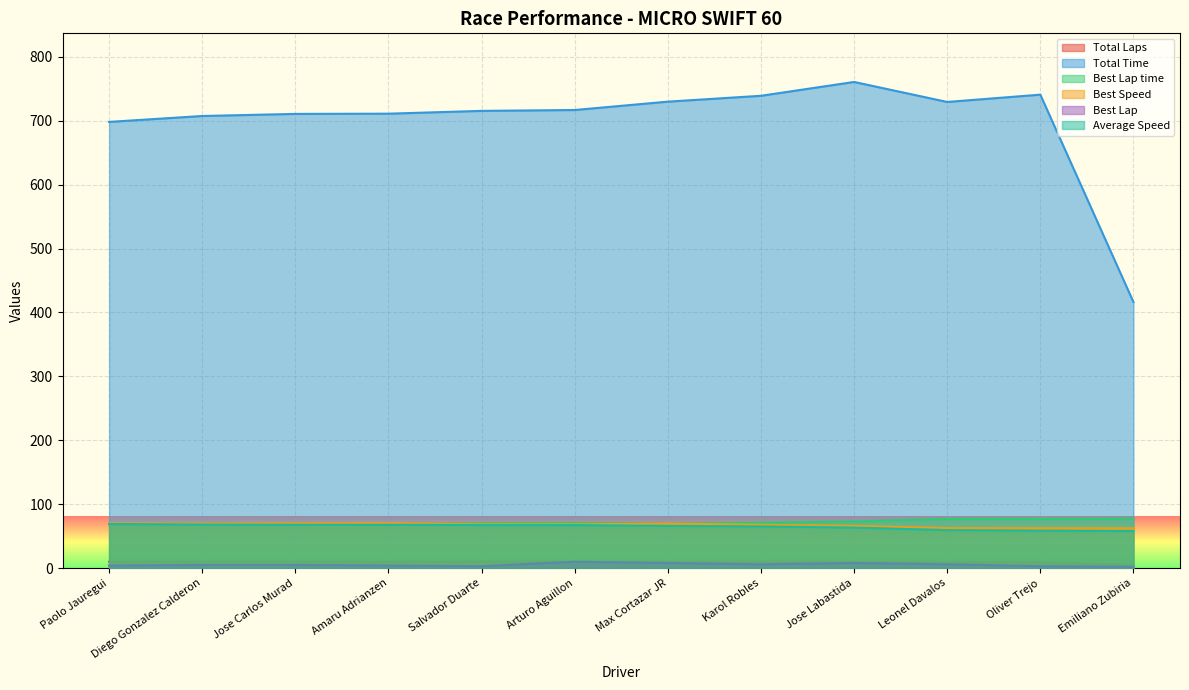

Which has a higher value, Leonel Davalos or Amaru Adrianzen?

Amaru Adrianzen